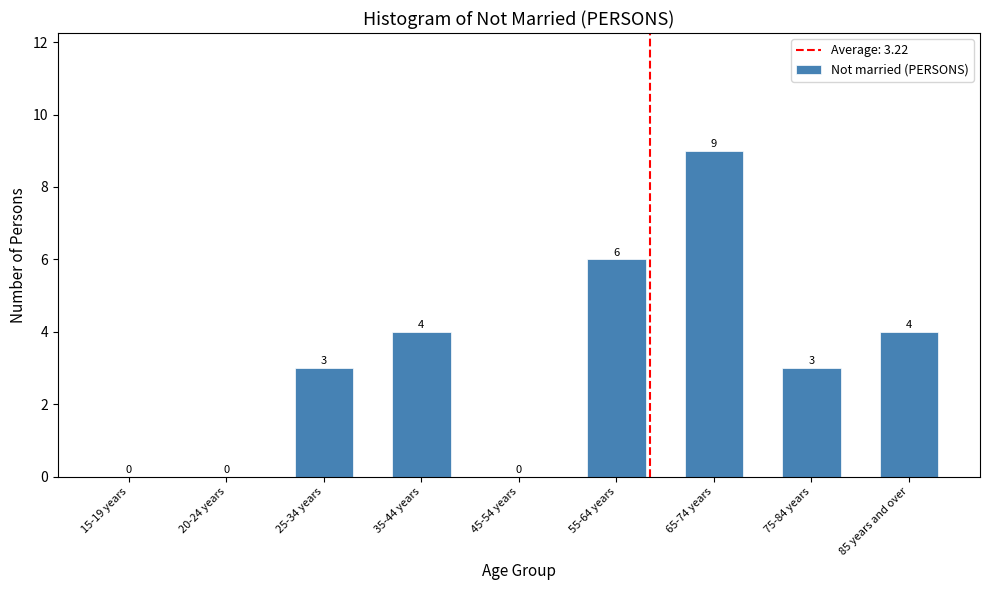

Reading left to right, extract all data points from this chart.

15-19 years=0	20-24 years=0	25-34 years=3	35-44 years=4	45-54 years=0	55-64 years=6	65-74 years=9	75-84 years=3	85 years and over=4